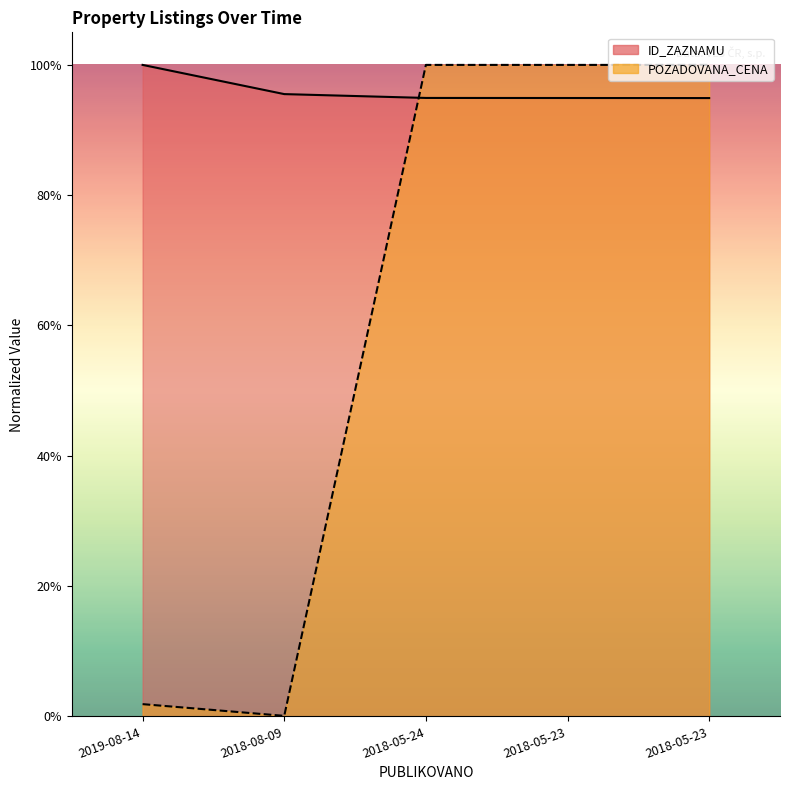

After their last crossing, which series has the higher values: ID_ZAZNAMU or POZADOVANA_CENA?

POZADOVANA_CENA